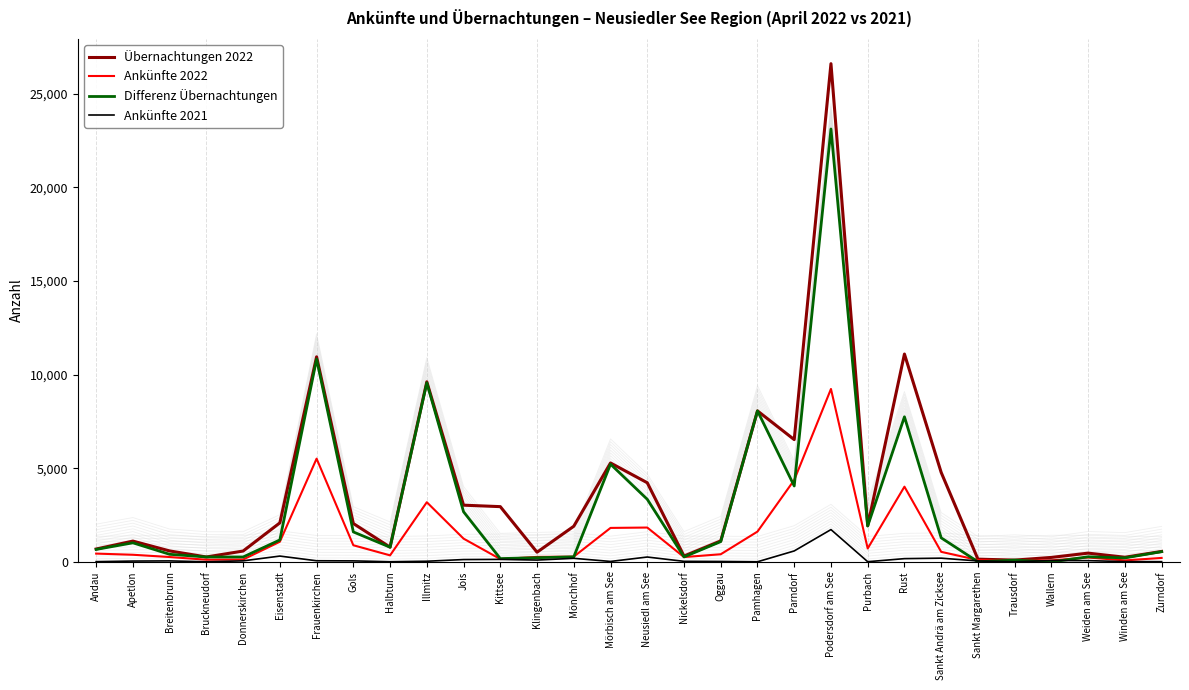

Which category has the highest value across all series?

Podersdorf am See